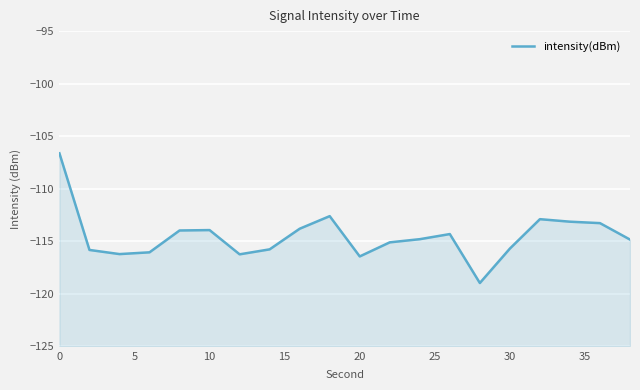

What is the smallest value displayed?

-119.0